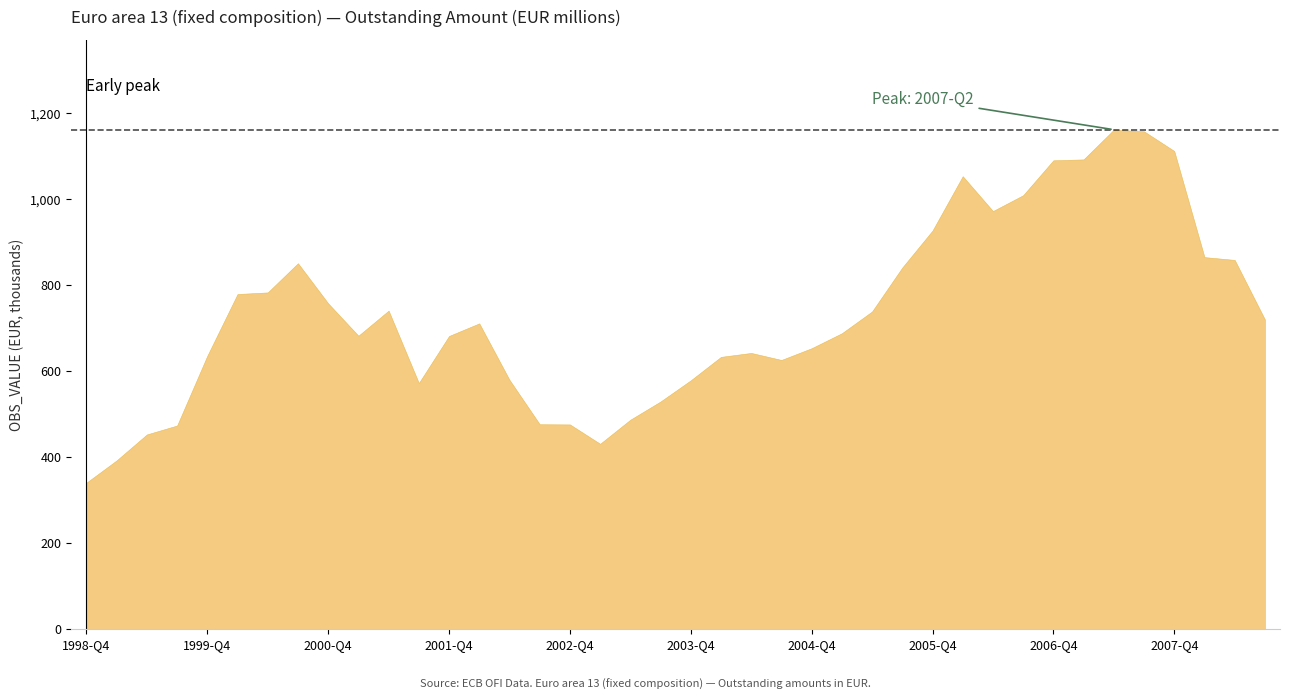

What is the value of the 7th point from the left?

783016.1